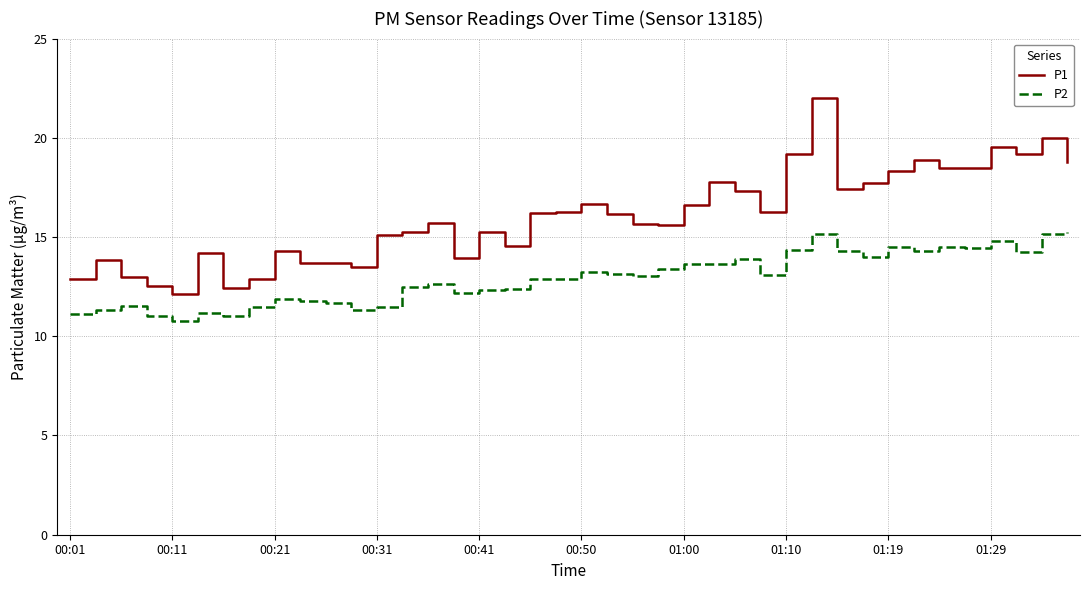

What is the difference between the second highest and minimum values in the P1 series?

7.9